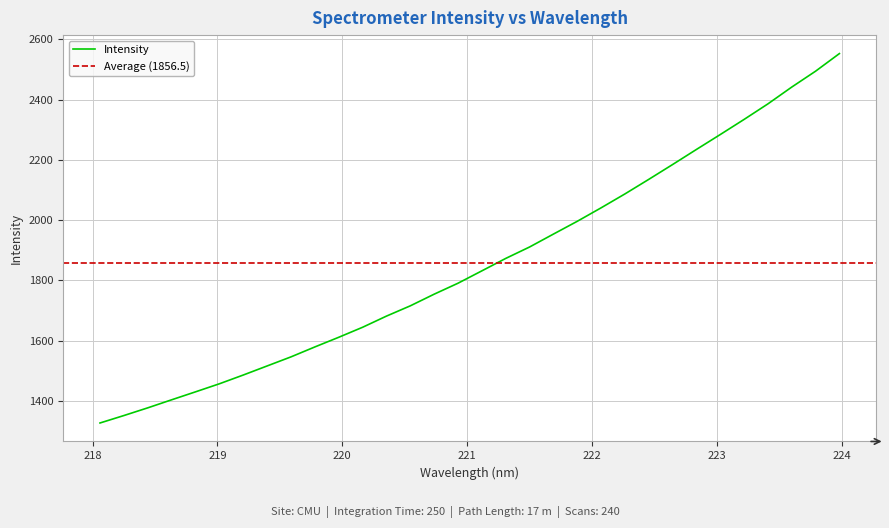

The chart shows a value of 2441.5 at 223.5987. True or false?

True